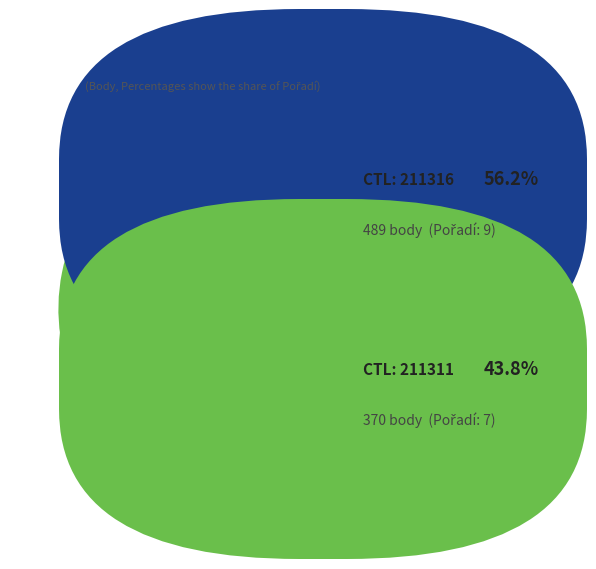

Is there any slice that represents more than half of the pie?

Yes